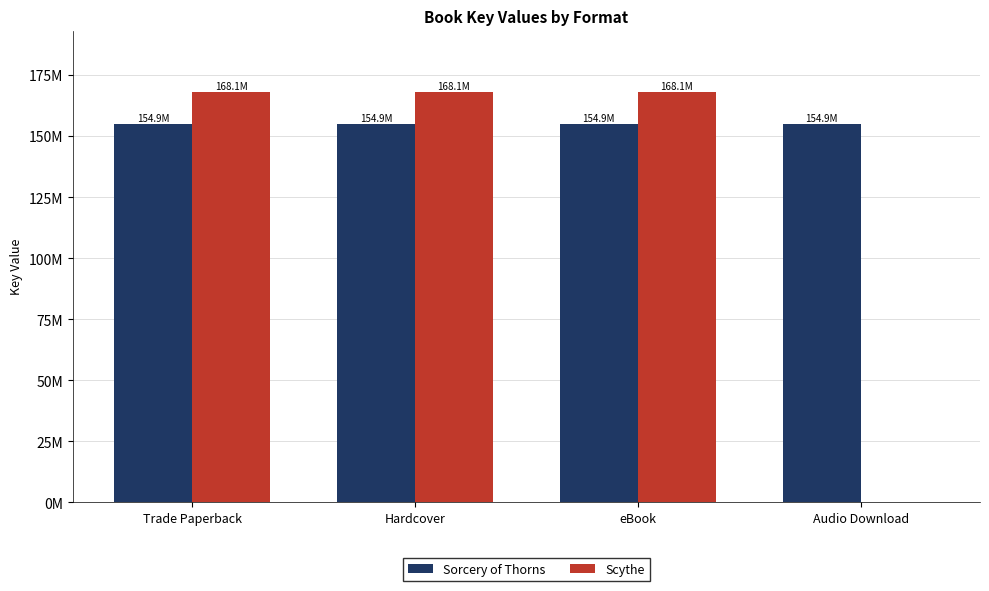

Does the chart contain stacked bars?

No